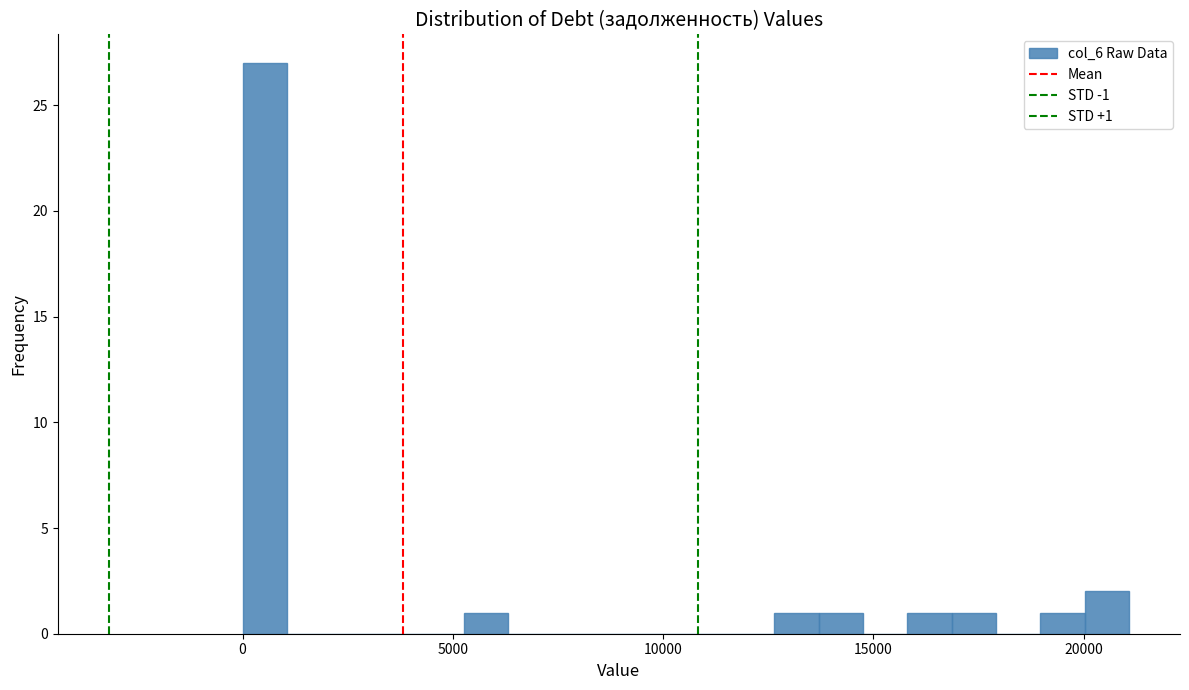

Read against the x-axis, roughly where is the centre of the tallest bar?

500